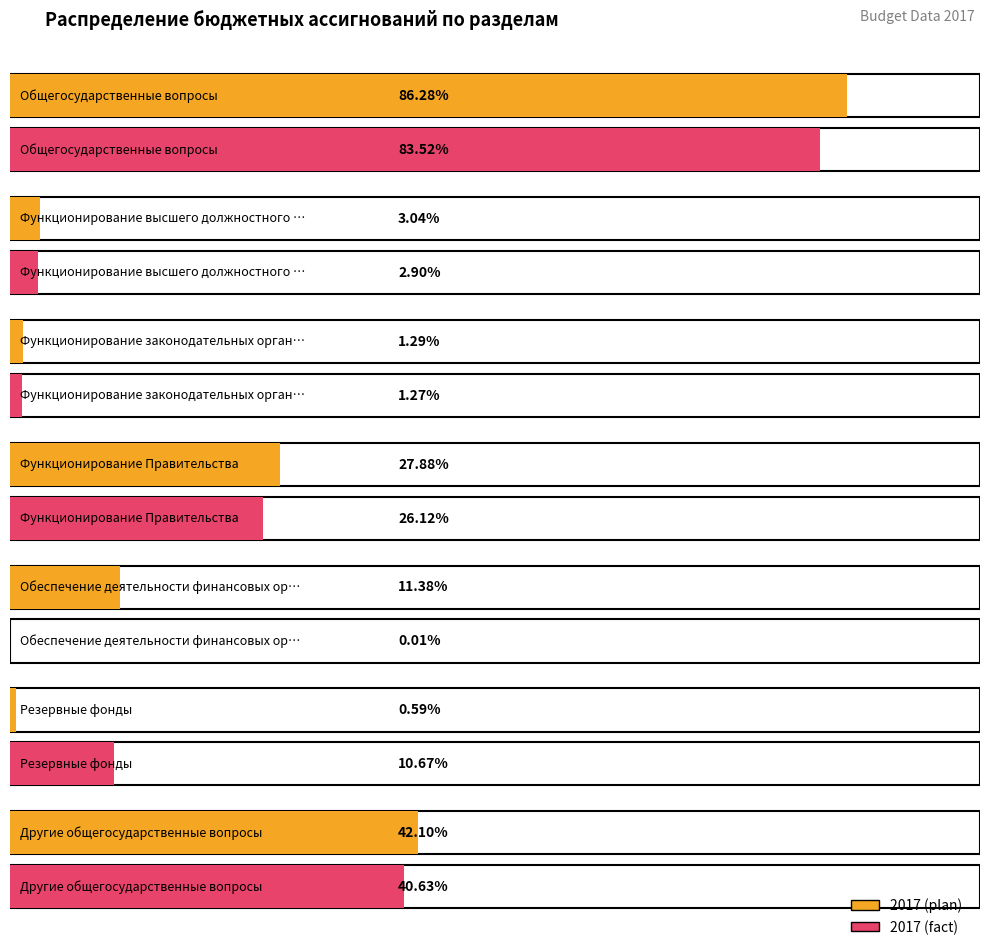

Which series changed the most between Функционирование высшего должностного лица and Резервные фонды?

2017 (fact)